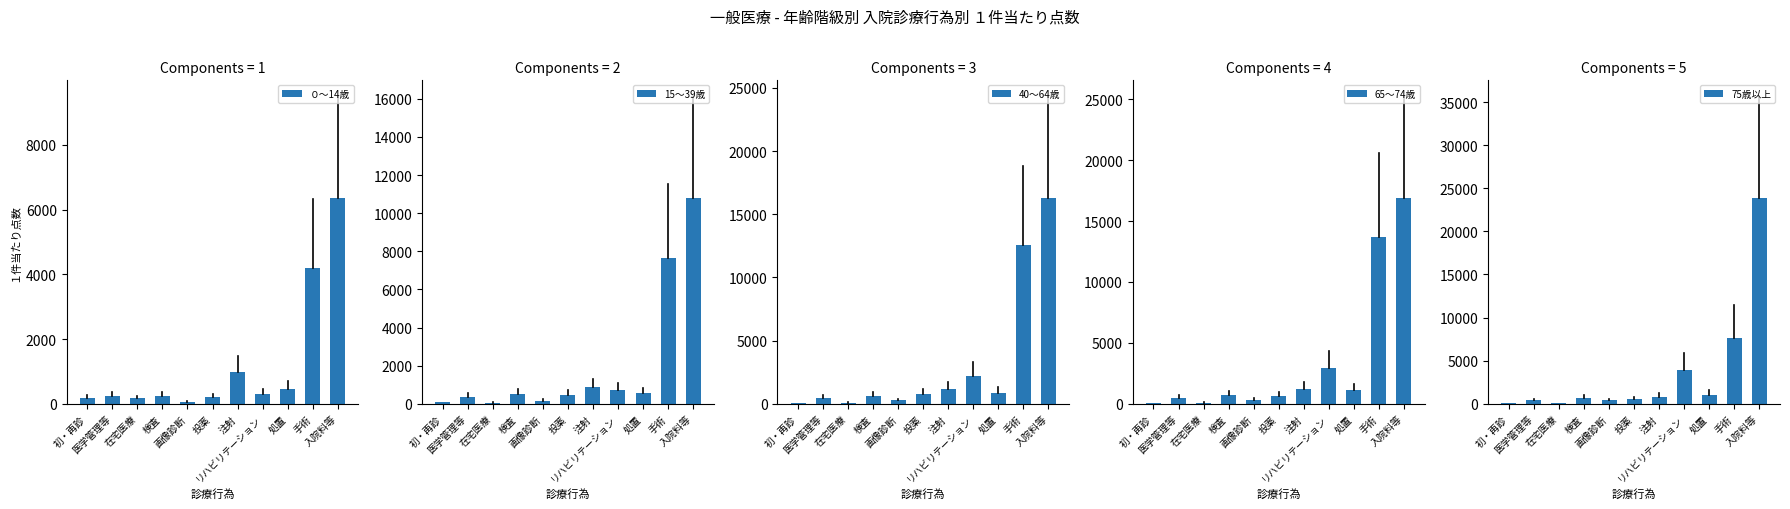

What are all the series names shown in the legend?

０～14歳, 15～39歳, 40～64歳, 65～74歳, 75歳以上